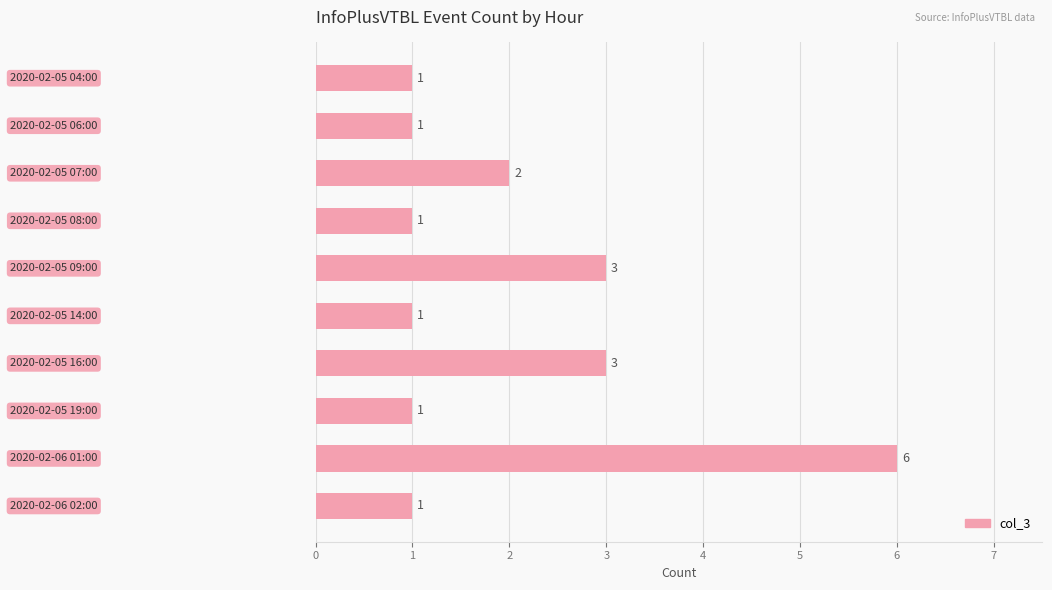

What is the value of the 8th bar from the top?

1